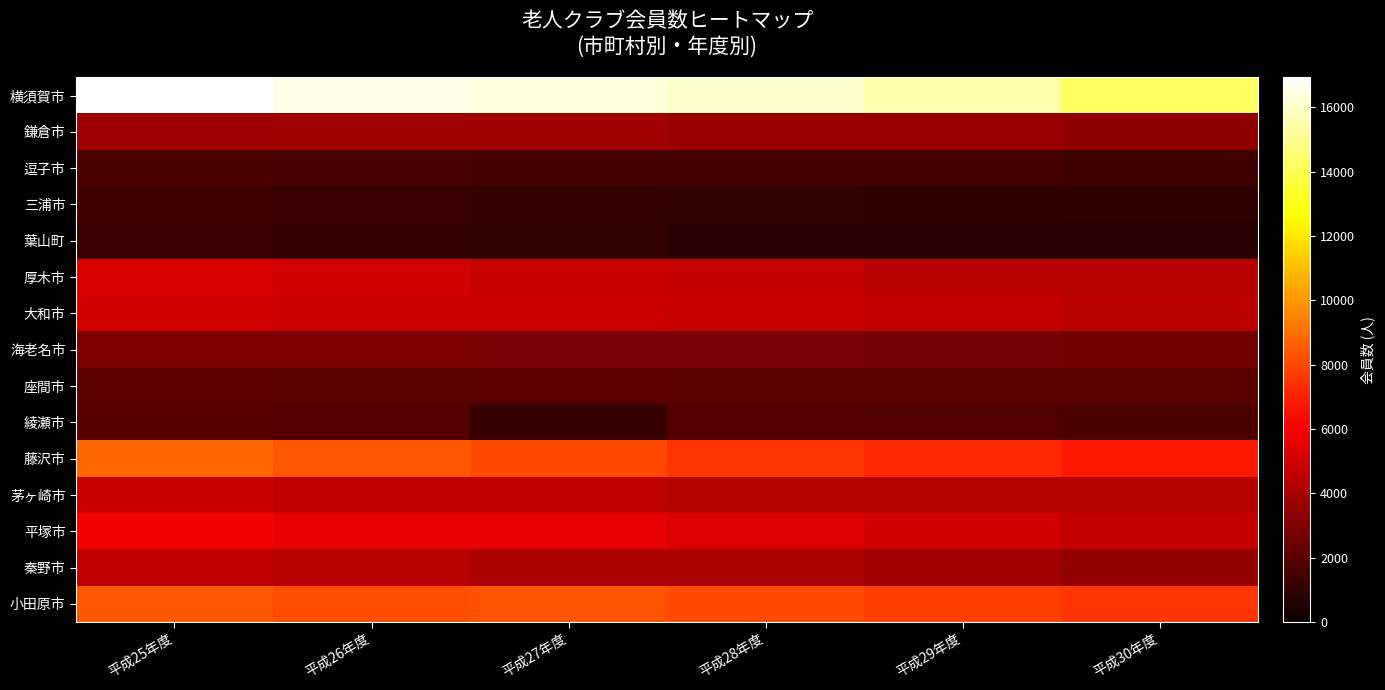

Which series changed the most between 平成28年度 and 平成30年度?

横須賀市